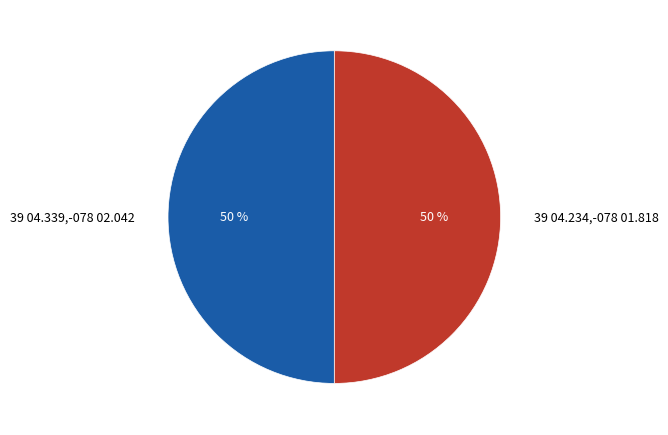

Approximately how many times larger is the value at 39 04.339,-078 02.042 compared to 39 04.234,-078 01.818?

1.0